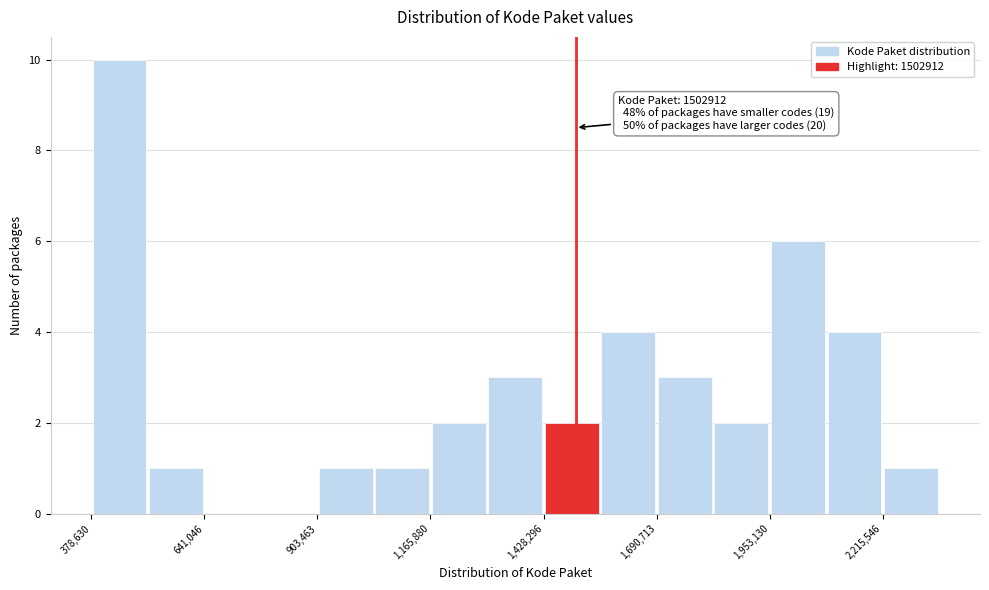

Read against the x-axis, roughly where is the centre of the tallest bar?

450000